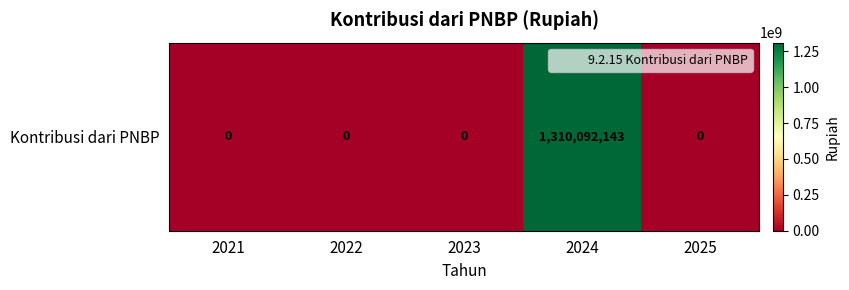

The chart shows a value of 598972899 at 2022. True or false?

False